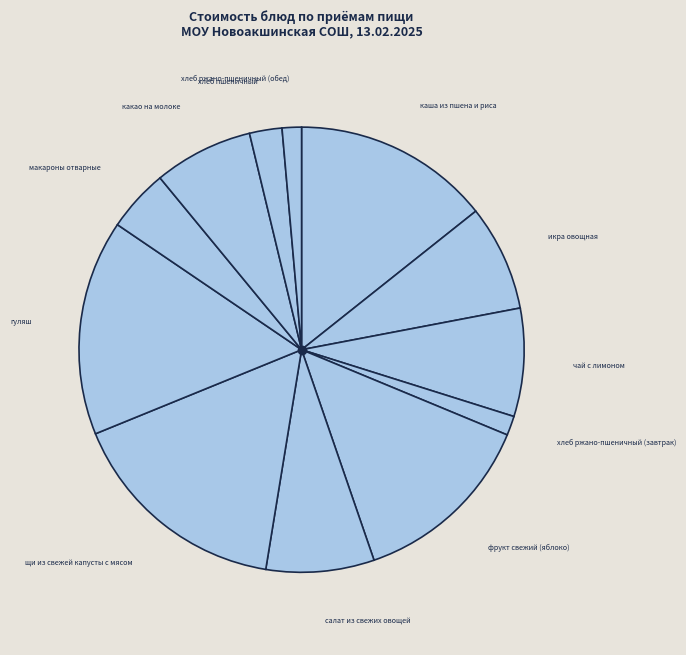

Is it true that икра овощная is 18% of the pie?

False